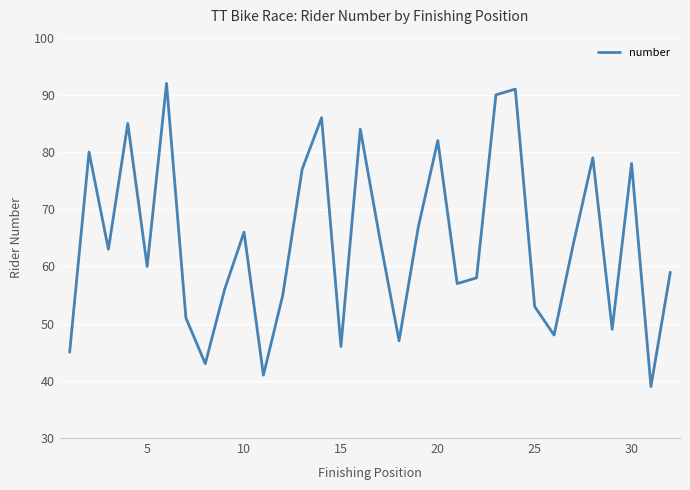

What is the greatest value displayed?

92